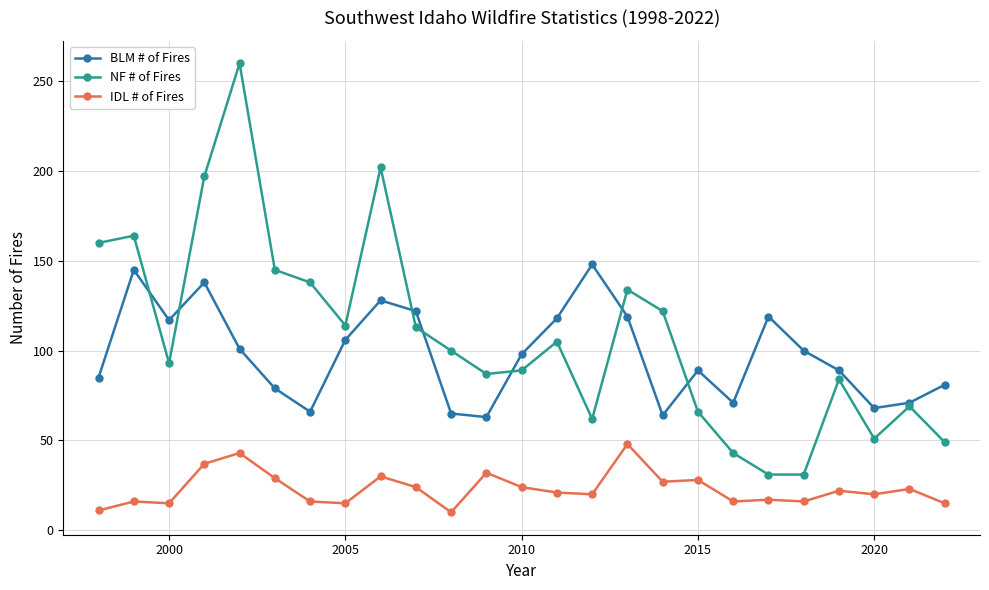

Count the number of categories in the chart.

25